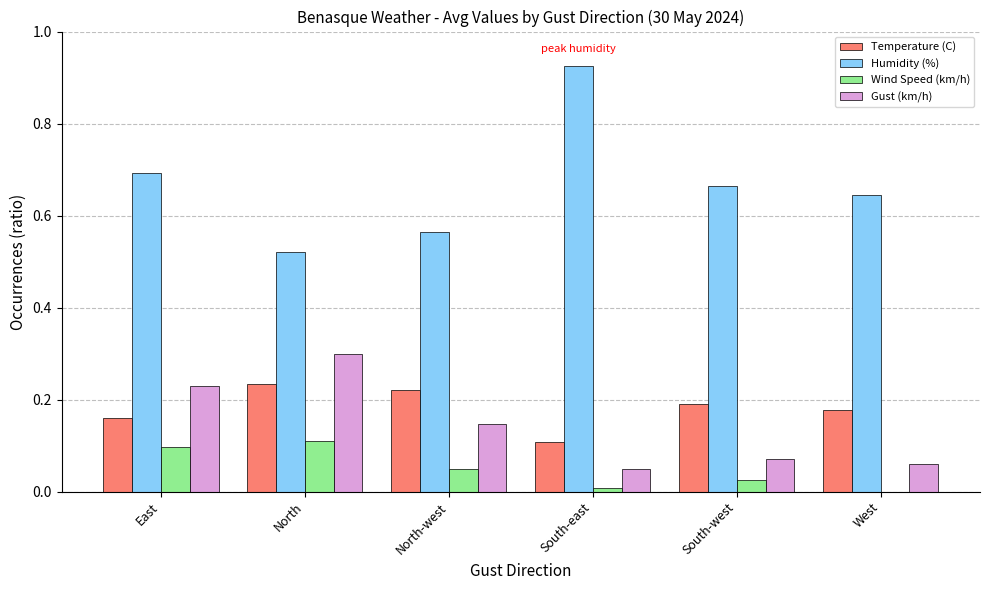

How many Temperature (C) values are between 0 and 1?

6